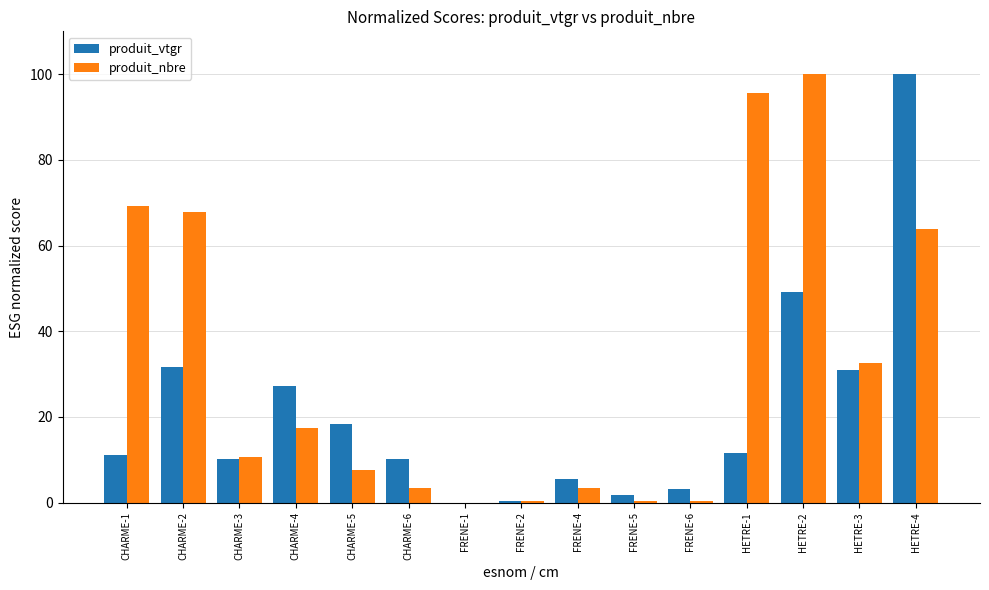

Between FRENE-2 and HETRE-2, which series saw the biggest shift?

produit_nbre